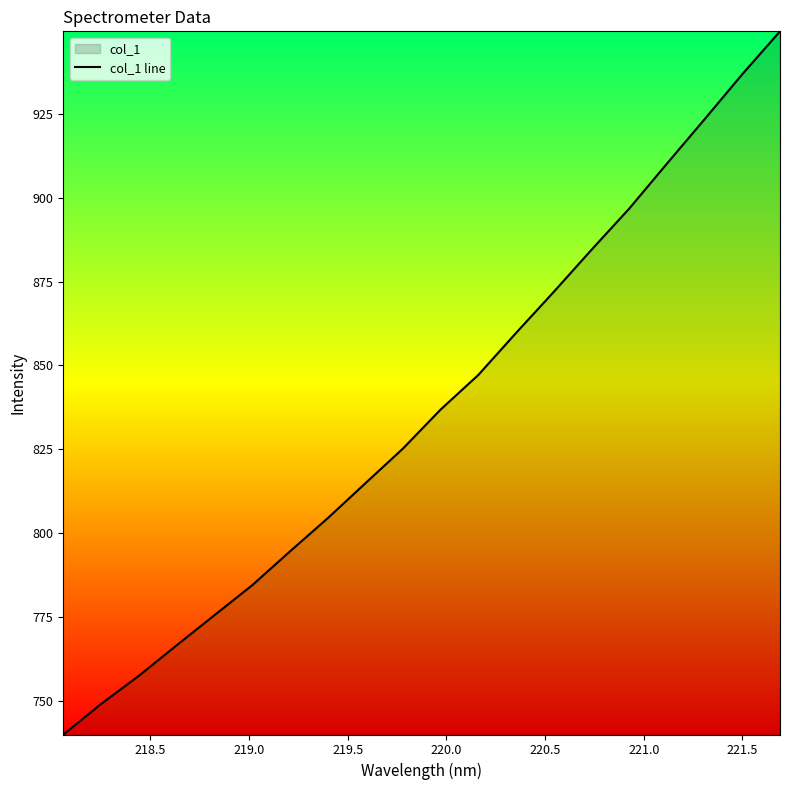

What is the difference between the maximum and minimum values?

209.4